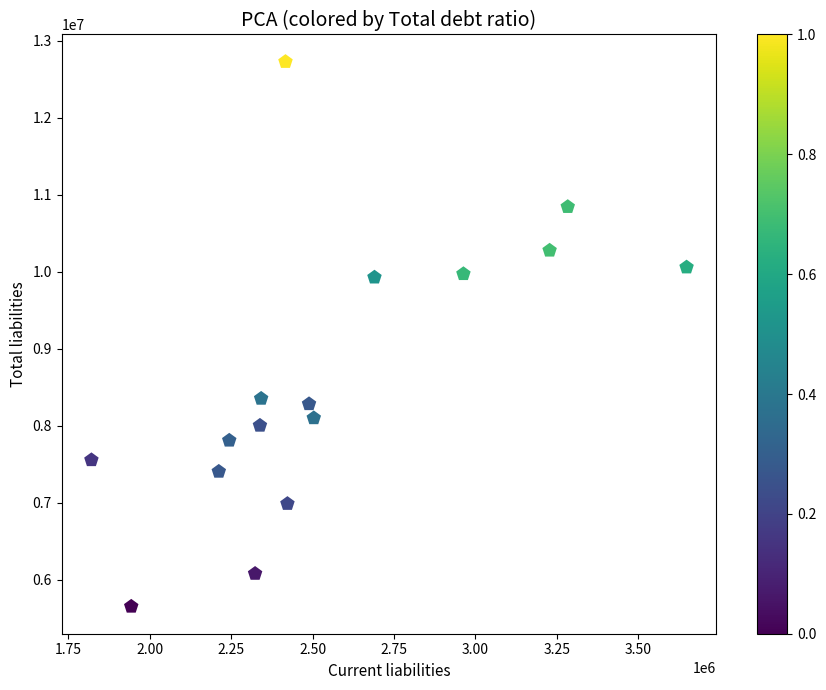

What is the range of X values (max minus min)?

1827200